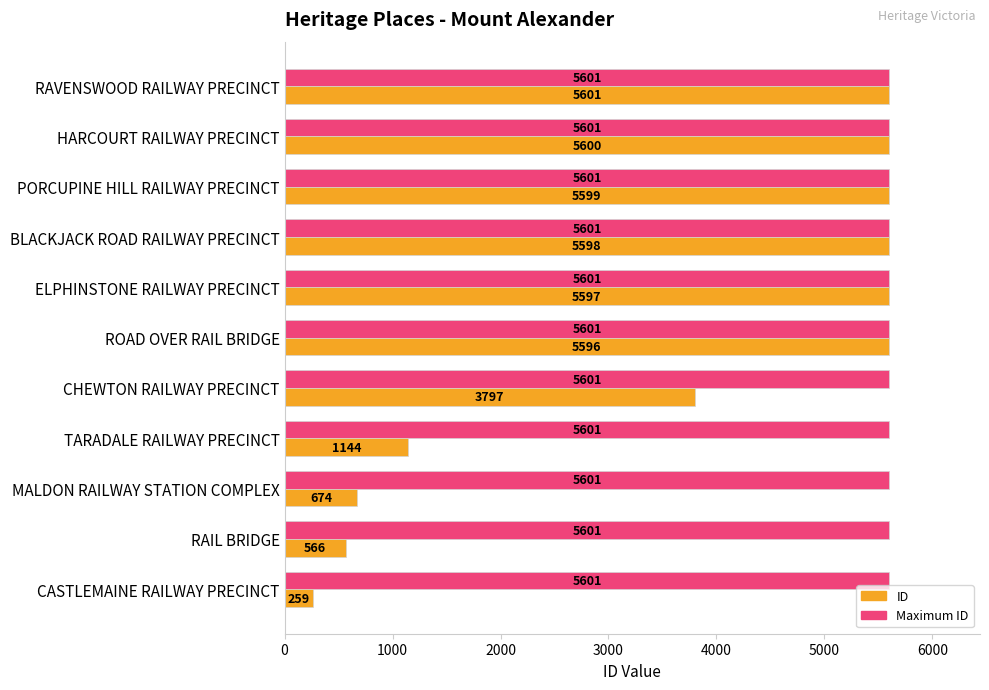

True or false: Maximum ID has a value of 8594 at TARADALE RAILWAY PRECINCT.

False